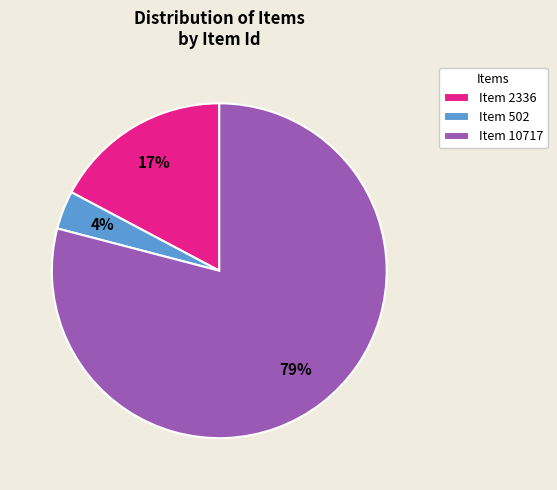

To the nearest percent, what is the difference between the largest and smallest slice percentages?

75%